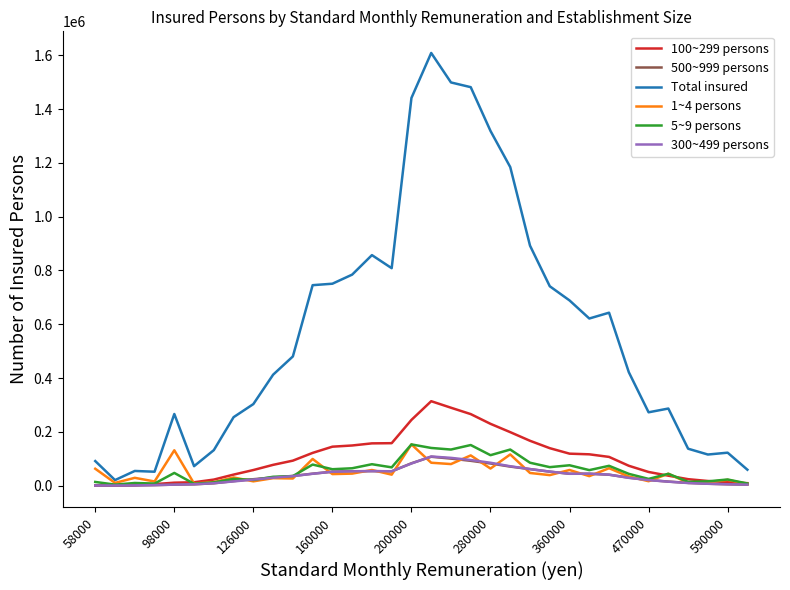

Which series has the widest spread of values?

Total insured